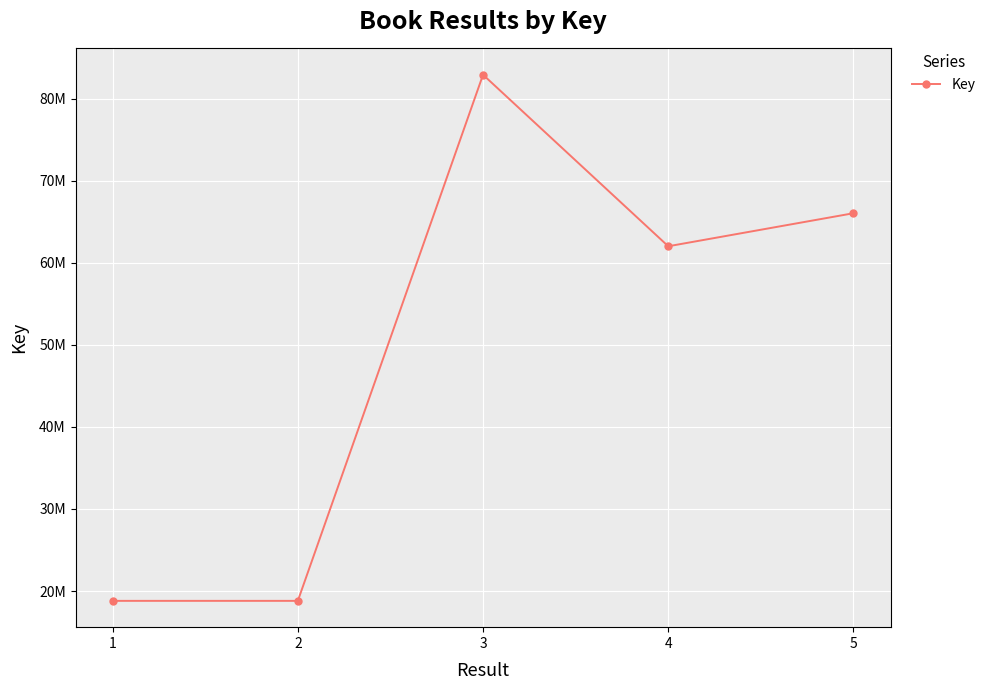

List the labels in order of value, smallest first.

1, 2, 4, 5, 3